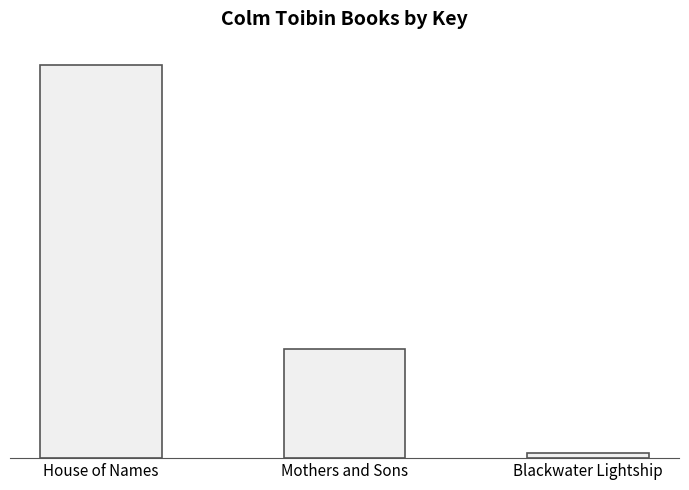

Does the chart contain any negative values?

No